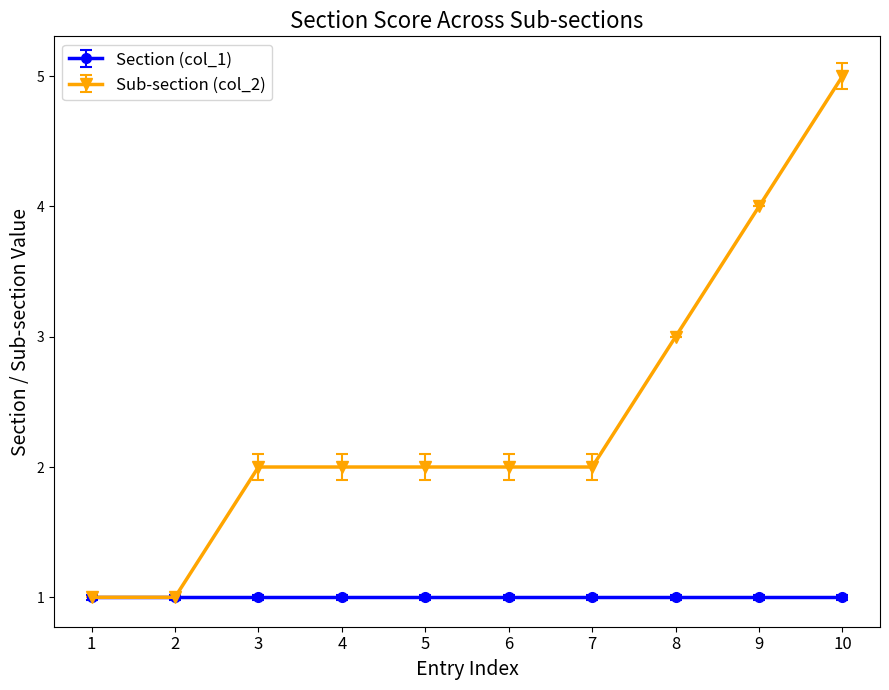

Which category has the highest value across all series?

10